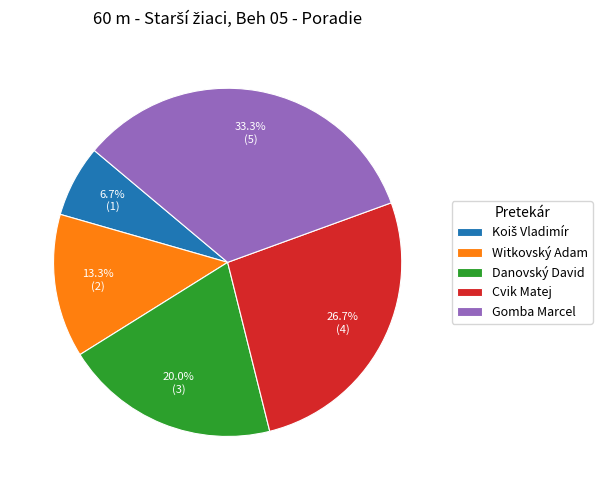

Approximately how many times larger is the value at Witkovský Adam compared to Gomba Marcel?

0.4